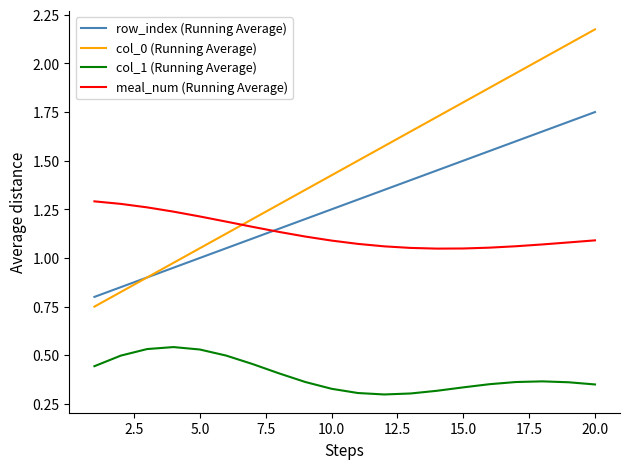

List the series in order of their peak value, highest first.

col_0 (Running Average), row_index (Running Average), meal_num (Running Average), col_1 (Running Average)